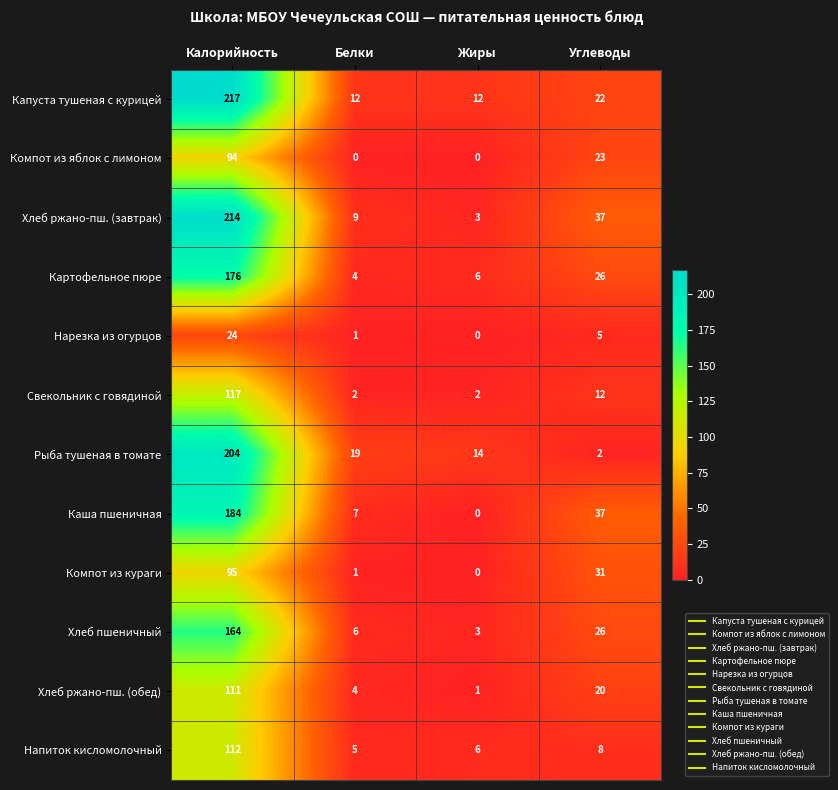

How many series are shown in this chart?

12